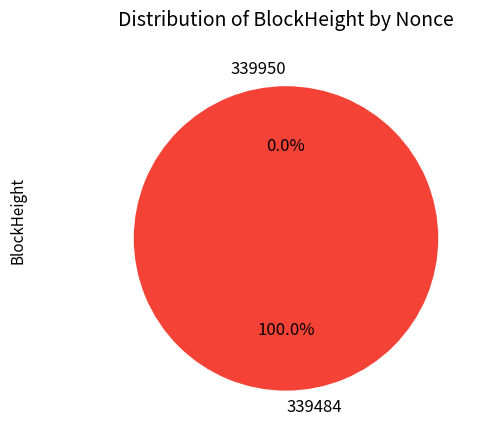

How many segments does this pie chart have?

2